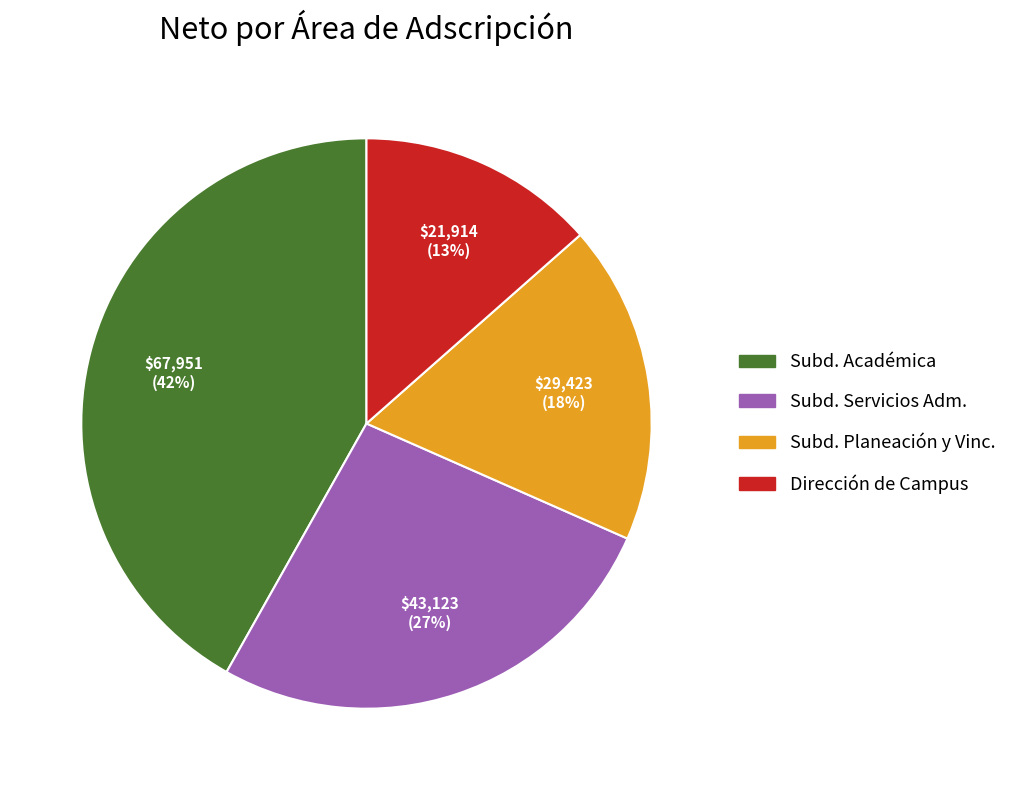

Approximately how many times larger is the value at Dirección de Campus compared to Subd. Académica?

0.3